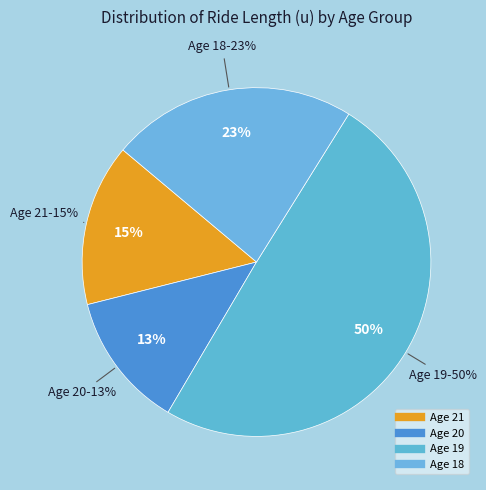

Between 20 and 21, which is larger?

21